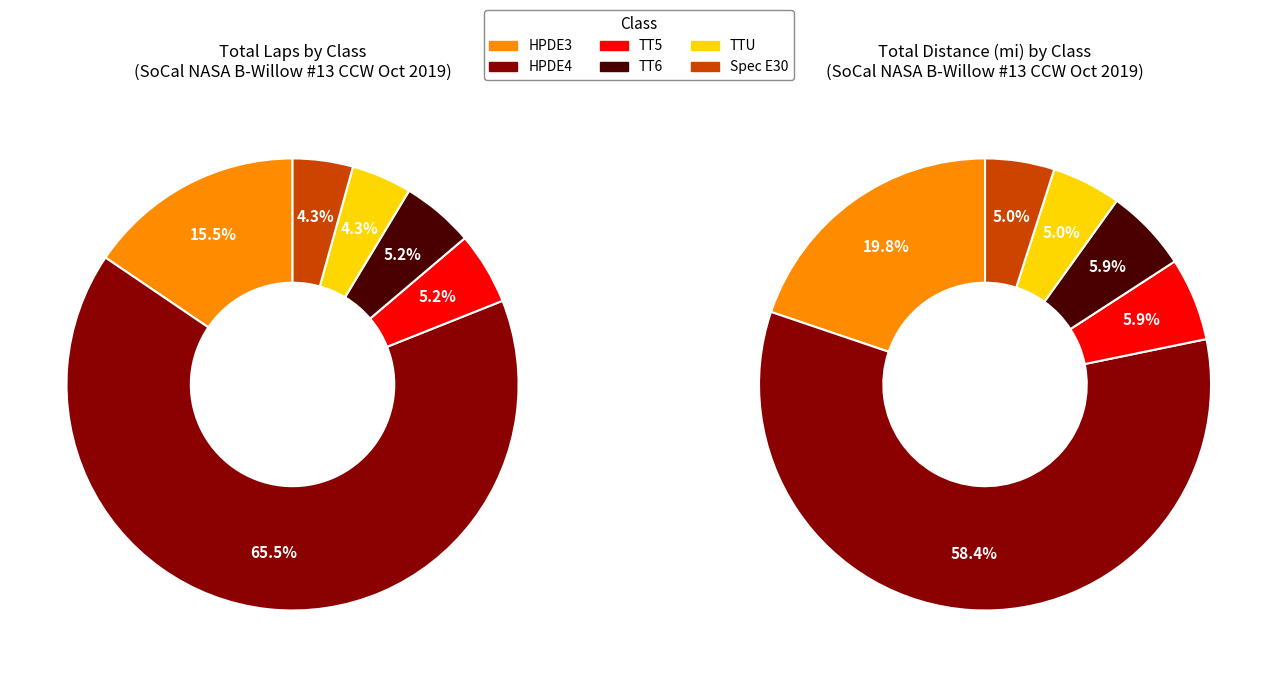

What percentage is the HPDE4 slice, to the nearest percent?

66%